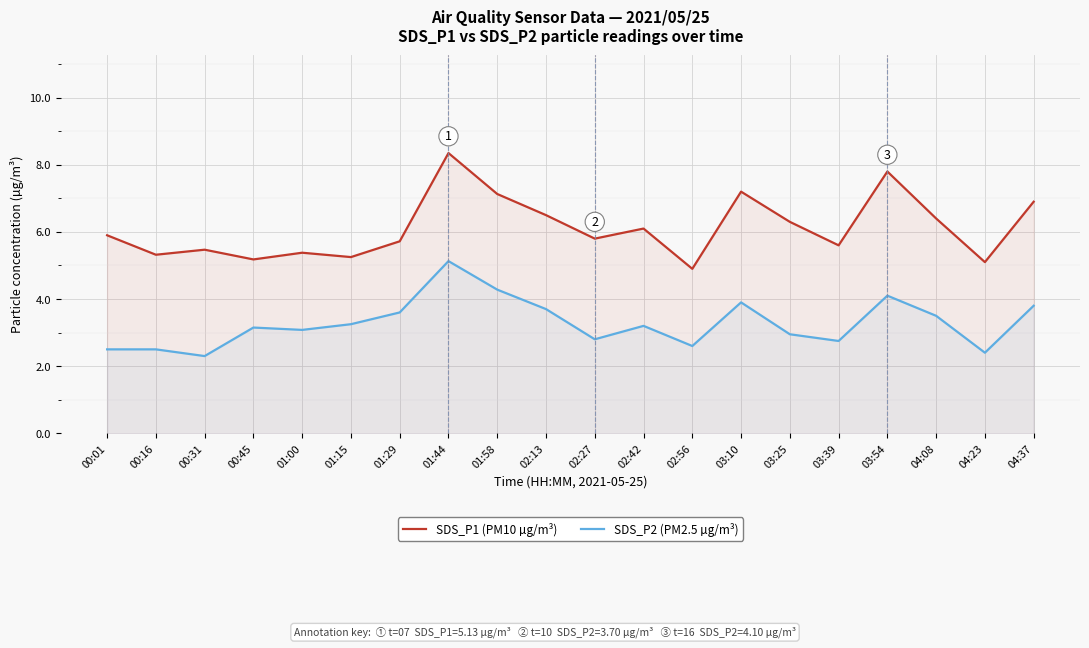

At which label does SDS_P2 (PM2.5 µg/m³) first exceed 3?

00:45